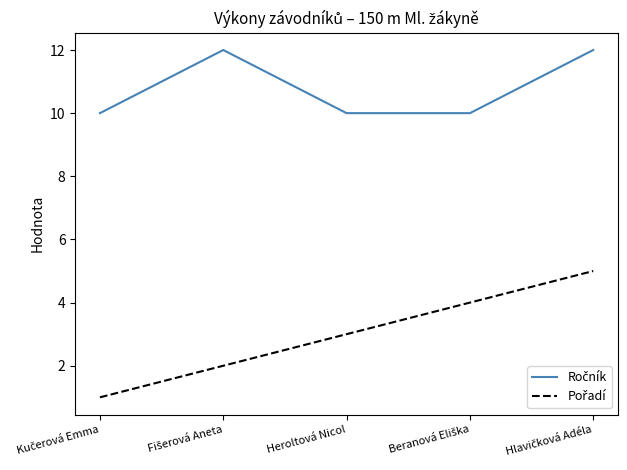

What position from the left is Heroltová Nicol?

3